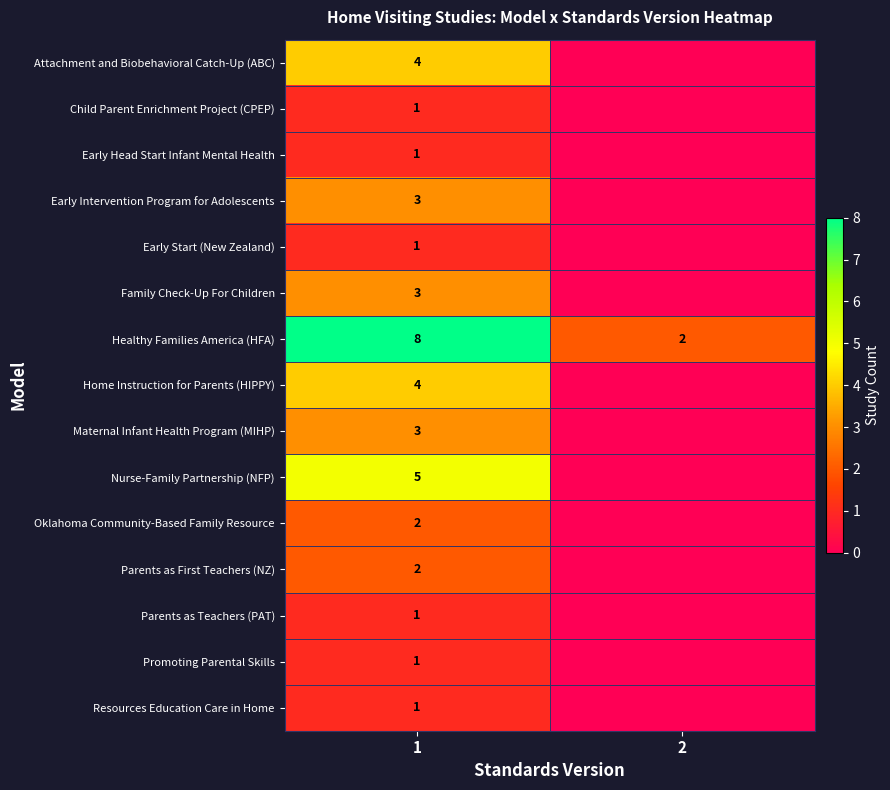

Is it true that Nurse-Family Partnership (NFP) equals 5 at 1?

True